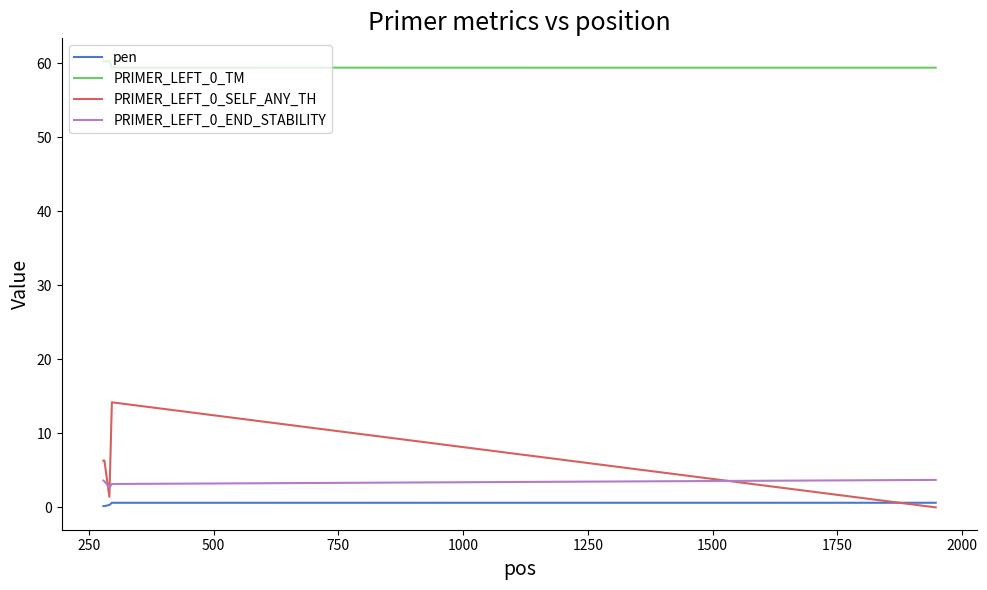

What are all the series names shown in the legend?

pen, PRIMER_LEFT_0_TM, PRIMER_LEFT_0_SELF_ANY_TH, PRIMER_LEFT_0_END_STABILITY